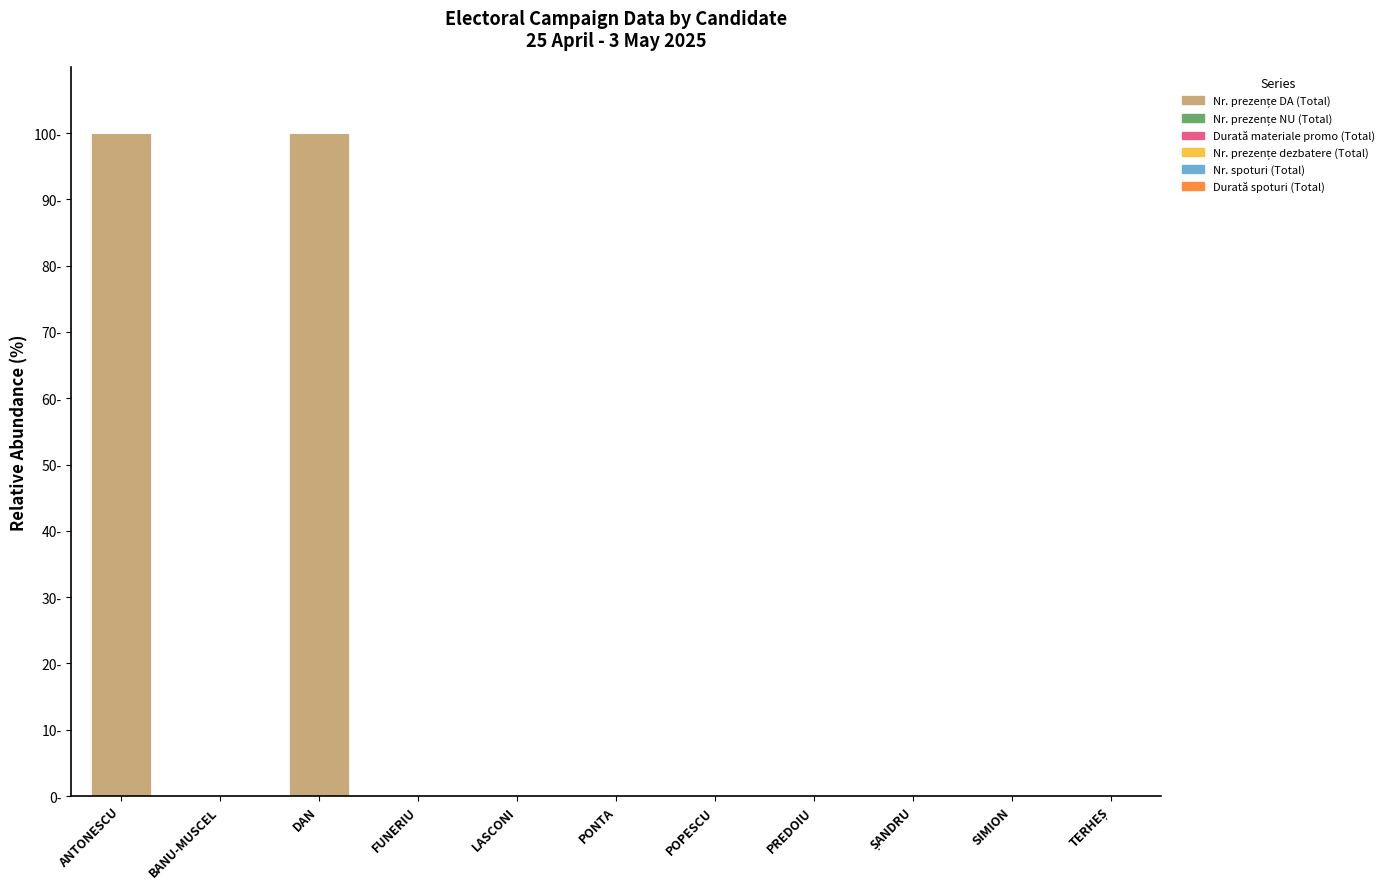

Reading left to right, what are all the values shown in this chart?

Nr. prezențe DA (Total): ANTONESCU=100	BANU-MUSCEL=0	DAN=100	FUNERIU=0	LASCONI=0	PONTA=0	POPESCU=0	PREDOIU=0	ȘANDRU=0	SIMION=0	TERHEȘ=0
Nr. prezențe NU (Total): ANTONESCU=0	BANU-MUSCEL=0	DAN=0	FUNERIU=0	LASCONI=0	PONTA=0	POPESCU=0	PREDOIU=0	ȘANDRU=0	SIMION=0	TERHEȘ=0
Durată materiale promo (Total): ANTONESCU=0	BANU-MUSCEL=0	DAN=0	FUNERIU=0	LASCONI=0	PONTA=0	POPESCU=0	PREDOIU=0	ȘANDRU=0	SIMION=0	TERHEȘ=0
Nr. prezențe dezbatere (Total): ANTONESCU=0	BANU-MUSCEL=0	DAN=0	FUNERIU=0	LASCONI=0	PONTA=0	POPESCU=0	PREDOIU=0	ȘANDRU=0	SIMION=0	TERHEȘ=0
Nr. spoturi (Total): ANTONESCU=0	BANU-MUSCEL=0	DAN=0	FUNERIU=0	LASCONI=0	PONTA=0	POPESCU=0	PREDOIU=0	ȘANDRU=0	SIMION=0	TERHEȘ=0
Durată spoturi (Total): ANTONESCU=0	BANU-MUSCEL=0	DAN=0	FUNERIU=0	LASCONI=0	PONTA=0	POPESCU=0	PREDOIU=0	ȘANDRU=0	SIMION=0	TERHEȘ=0